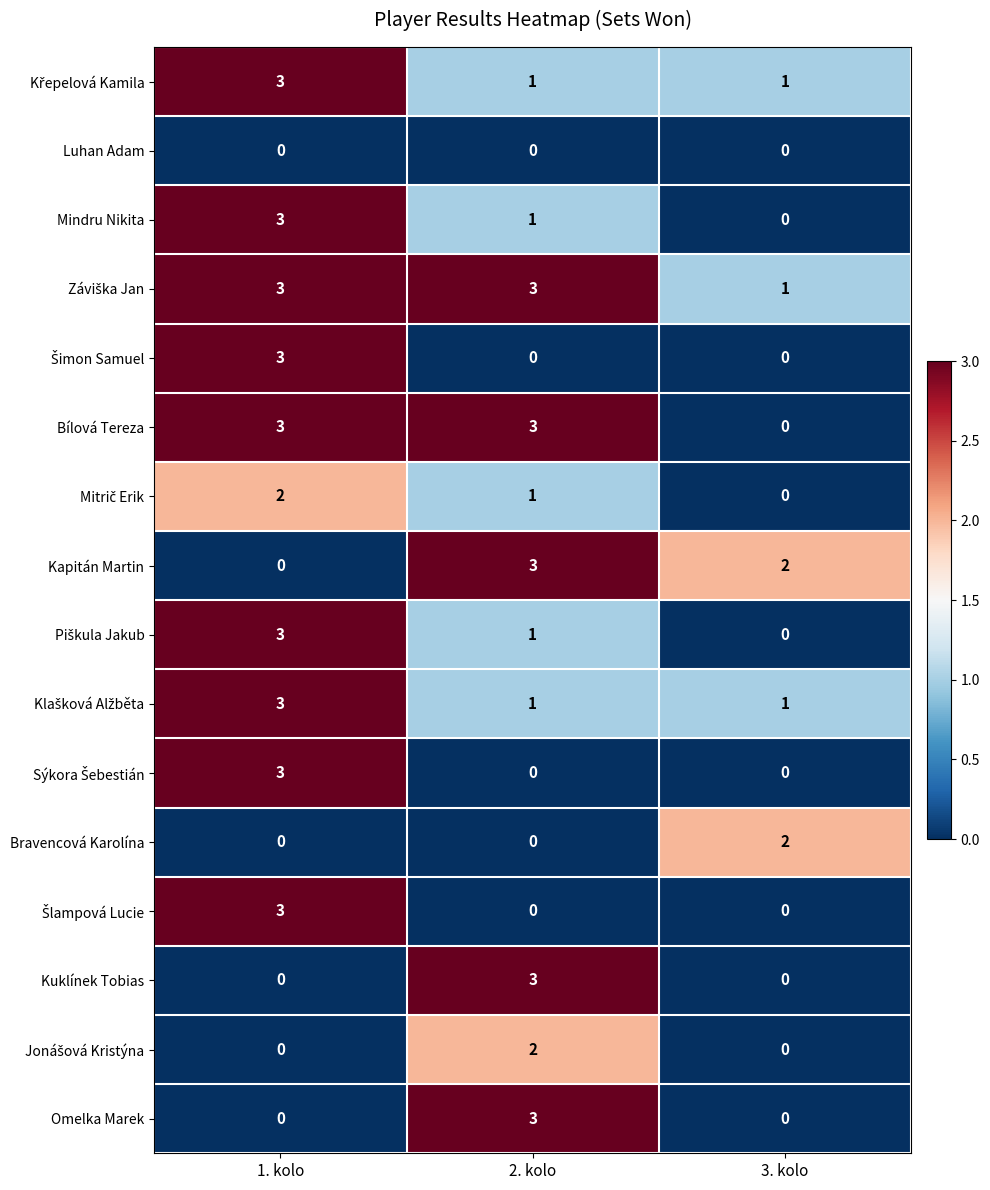

Where does the Kapitán Martin series first go above 2?

2. kolo